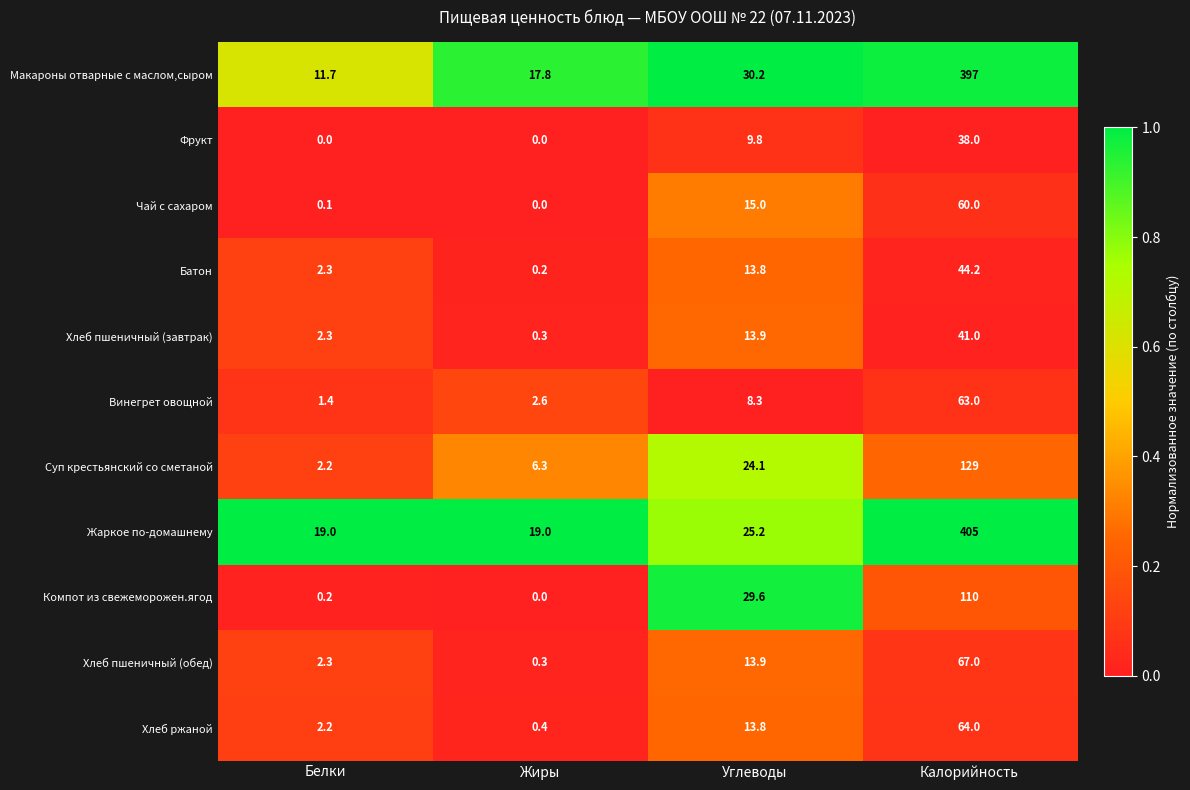

Is it true that Хлеб пшеничный (обед) equals 2.3 at Белки?

True